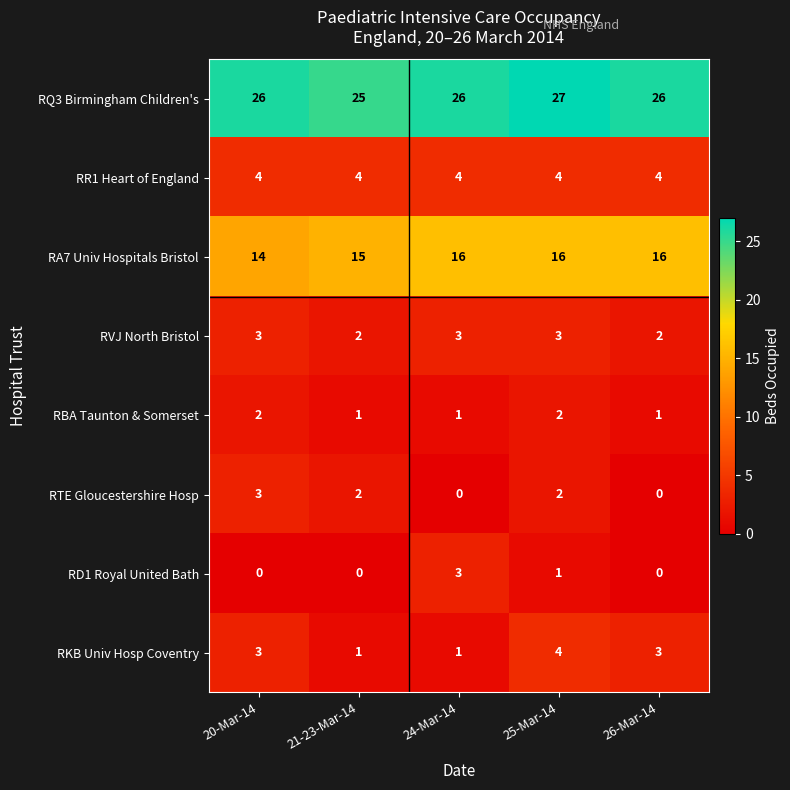

Is it true that RVJ North Bristol equals 2 at 21-23-Mar-14?

True